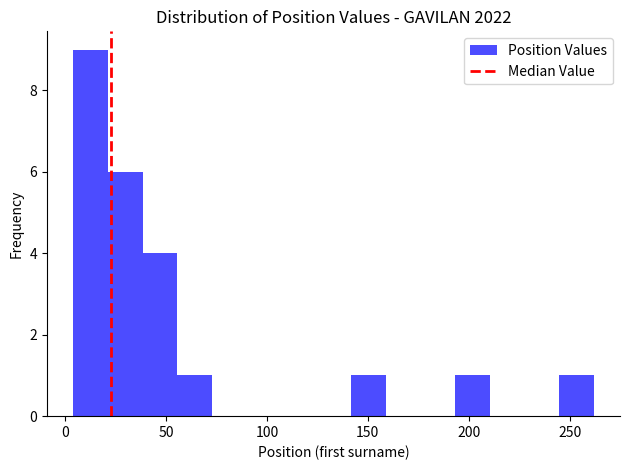

Read against the x-axis, roughly where is the centre of the tallest bar?

15